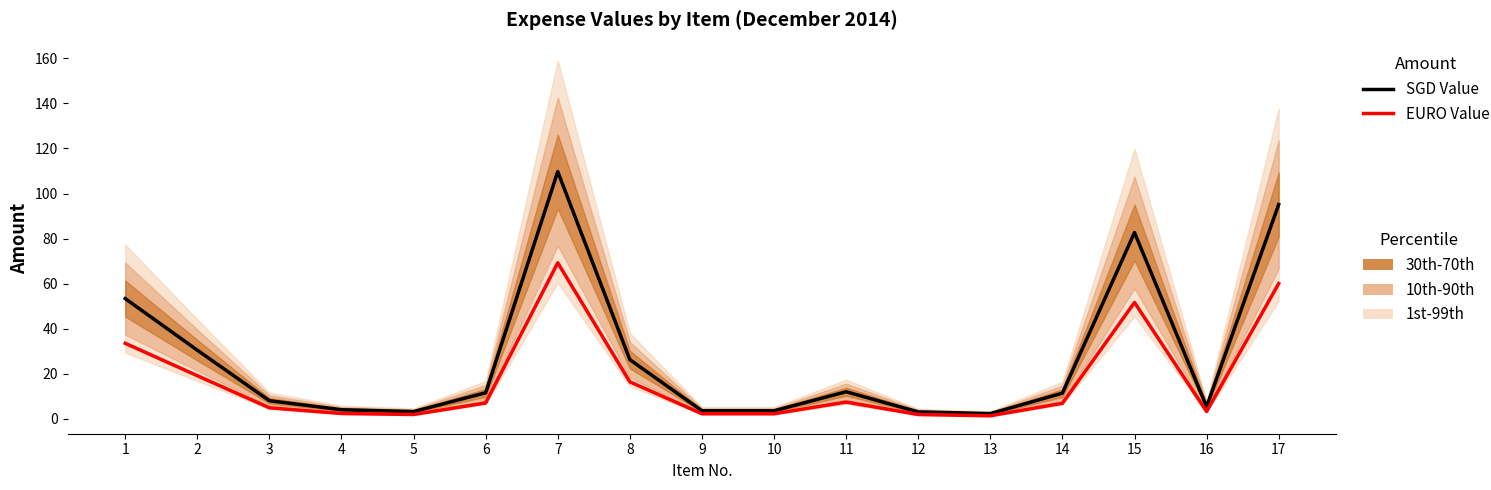

At which label does EURO Value reach its minimum?

13